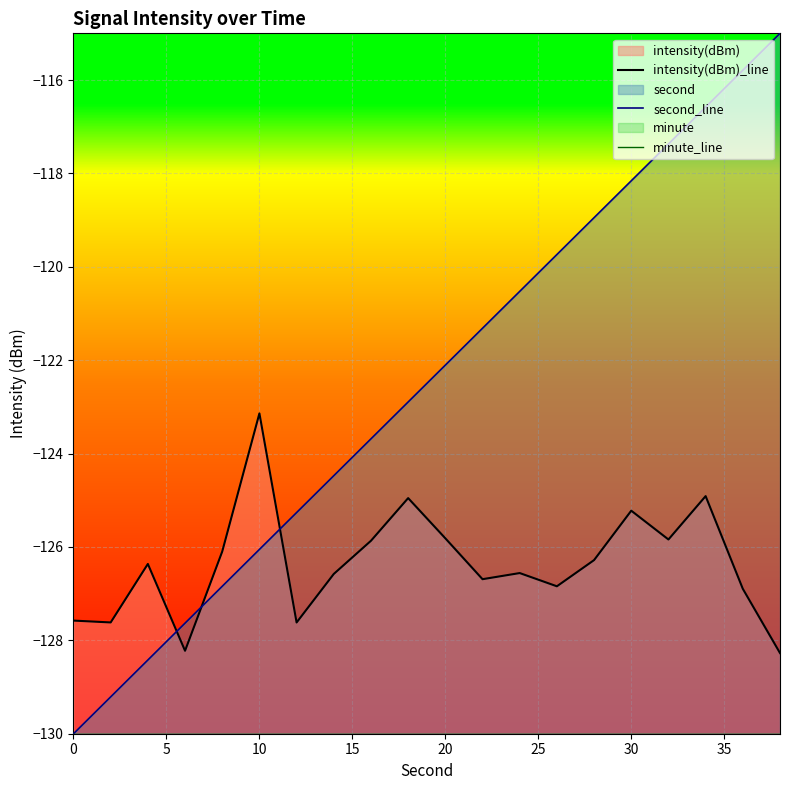

How many data points in intensity(dBm)_line are above -126?

7